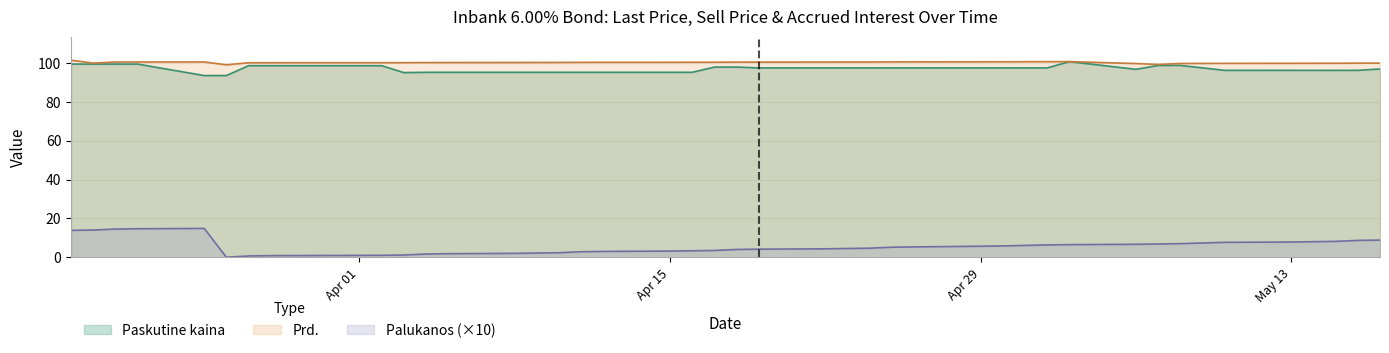

True or false: Palukanos (×10) and Paskutine kaina cross at least once.

False